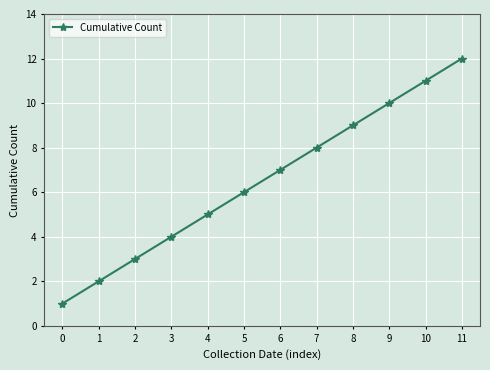

At which category does the chart reach its peak across all series?

11